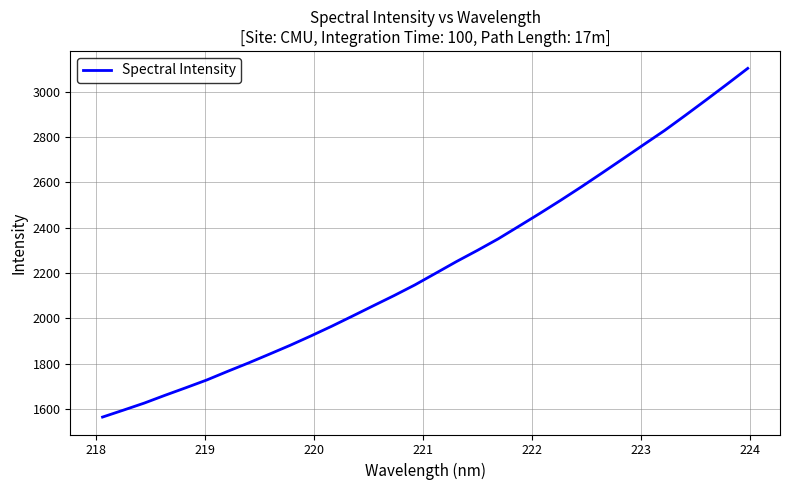

What is the difference between the maximum and minimum values?

1539.7